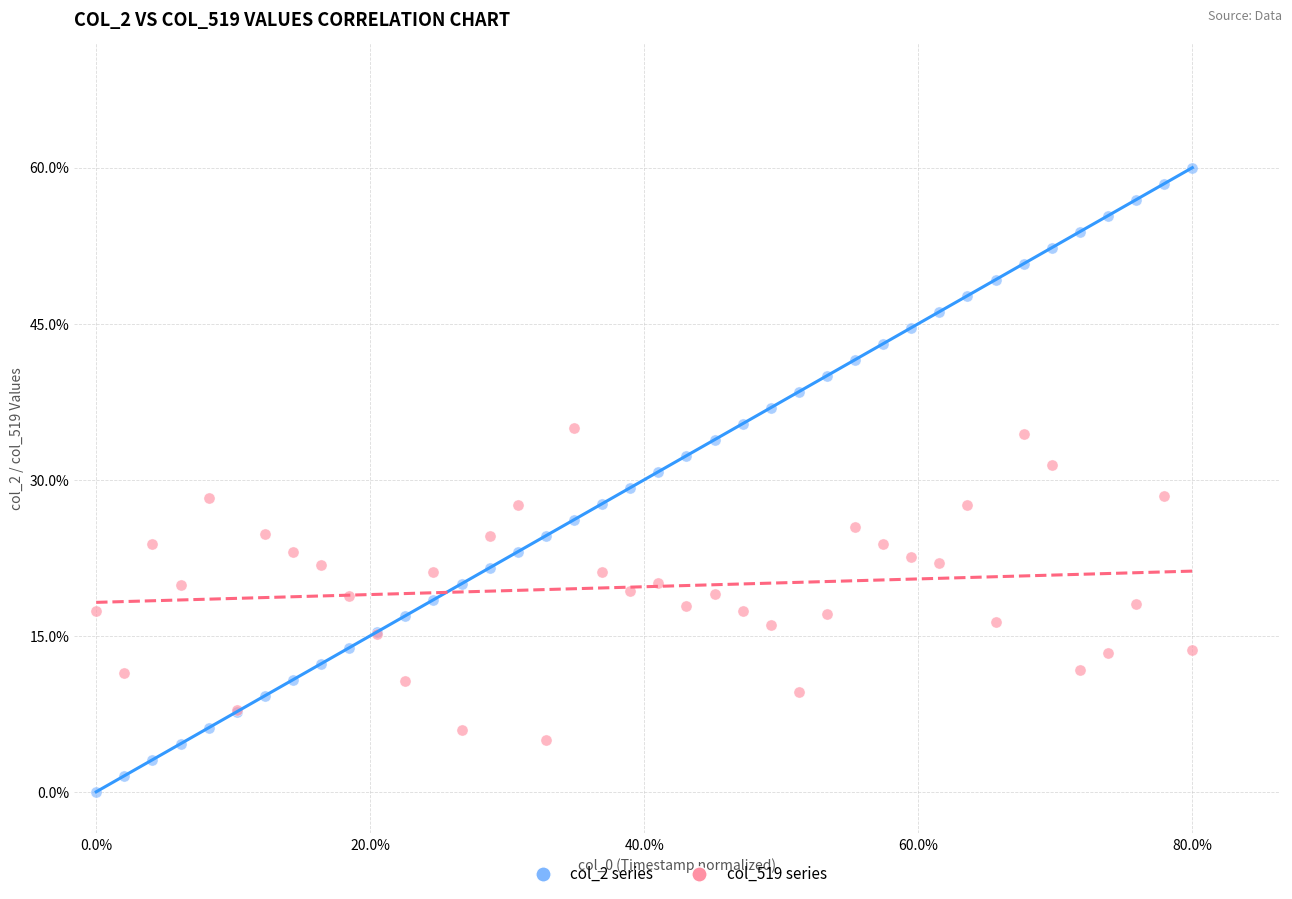

Which series contains the lowest Y value?

col_2 series